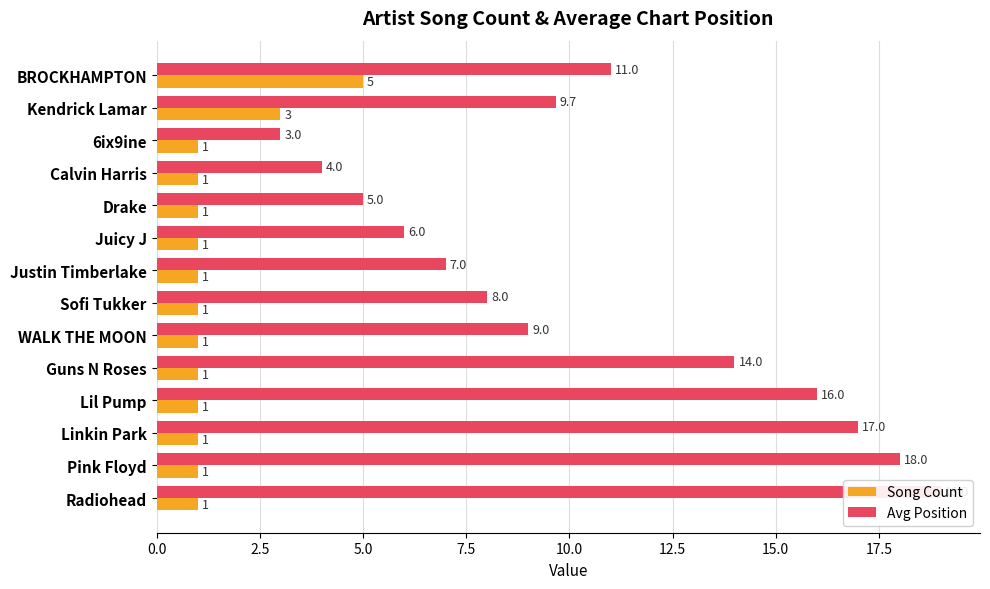

Are the bars grouped side by side (vs. stacked)?

Yes